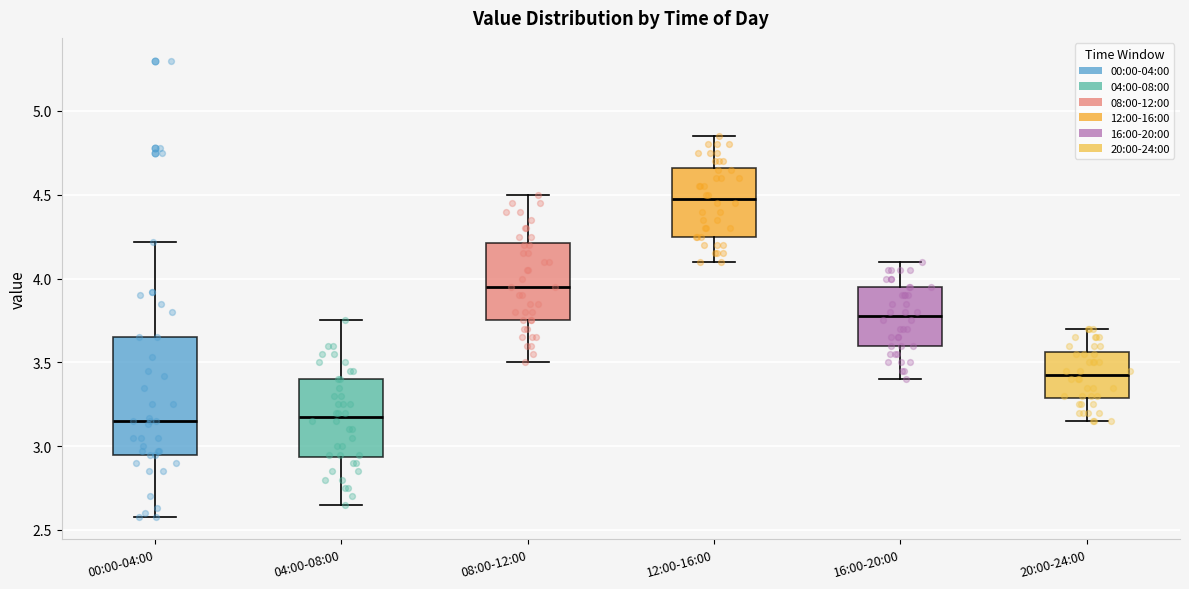

Where does the upper whisker of the box for 00:00-04:00 end on the y-axis? The values are not printed on the chart, so give them approximately, as read against the axis.

4.20